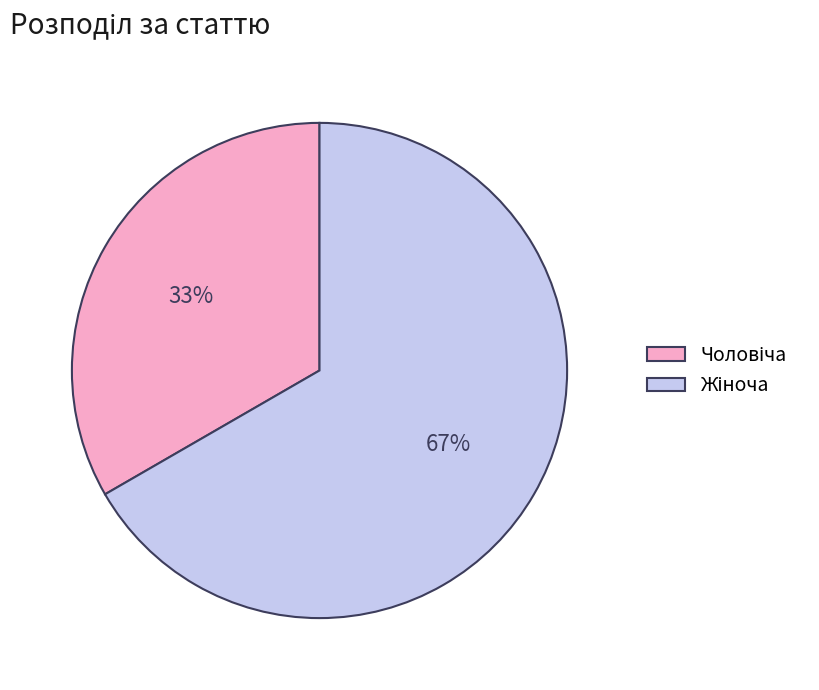

To the nearest percent, what is the average slice percentage?

50%